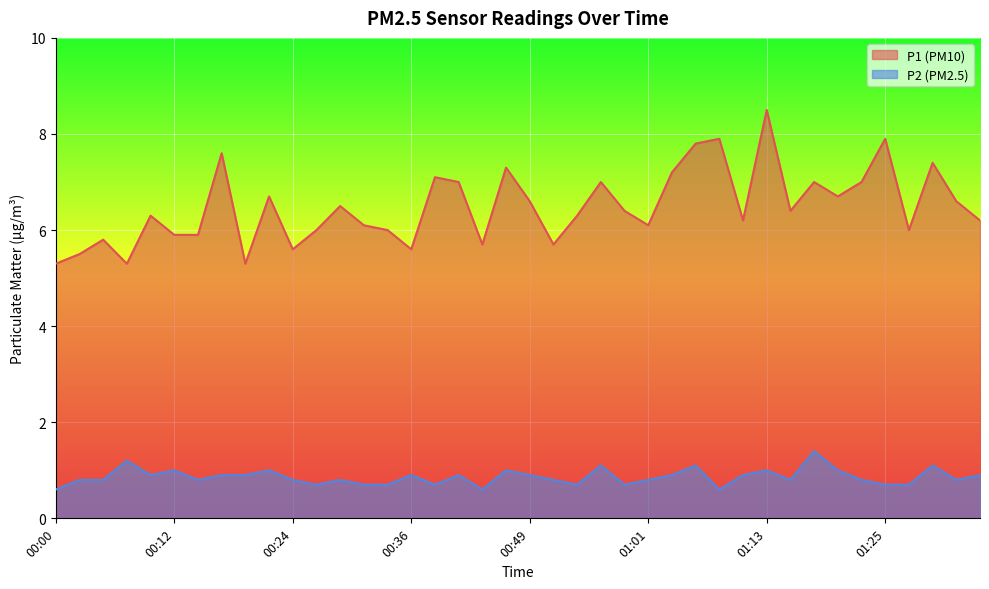

How many lines are shown in the chart?

2